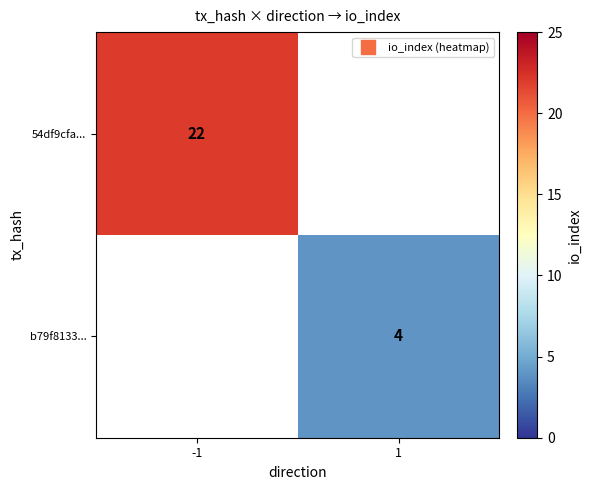

At which label does 54df9cfa... reach its peak?

-1